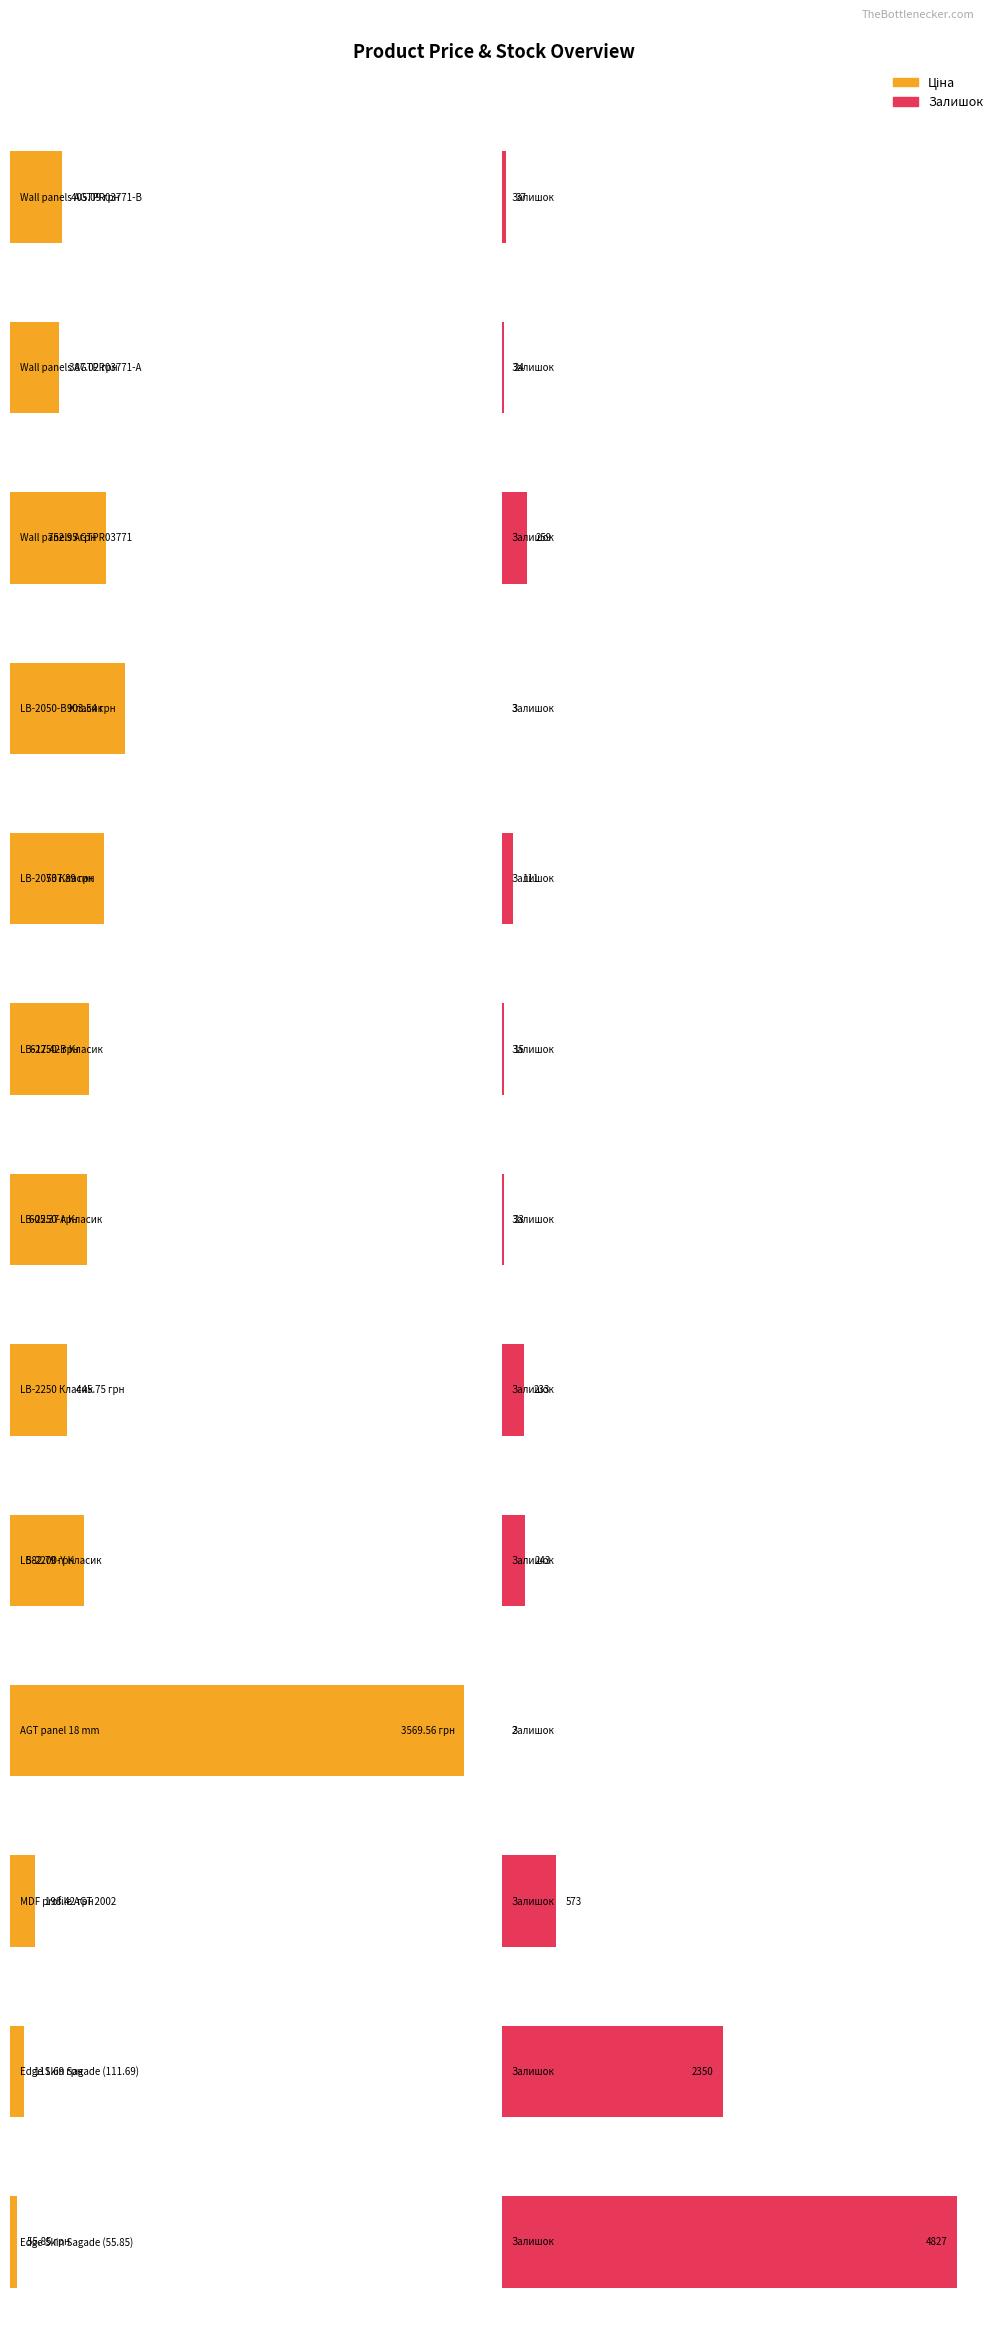

What are all the series names shown in the legend?

Ціна, Залишок